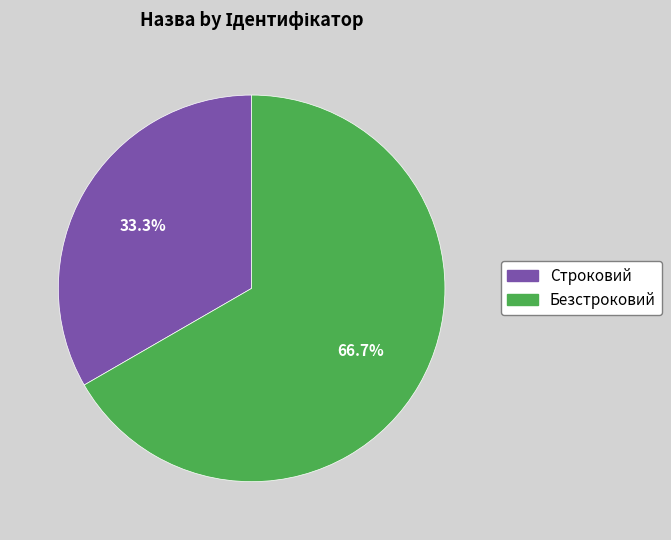

Which slice is the largest?

Безстроковий